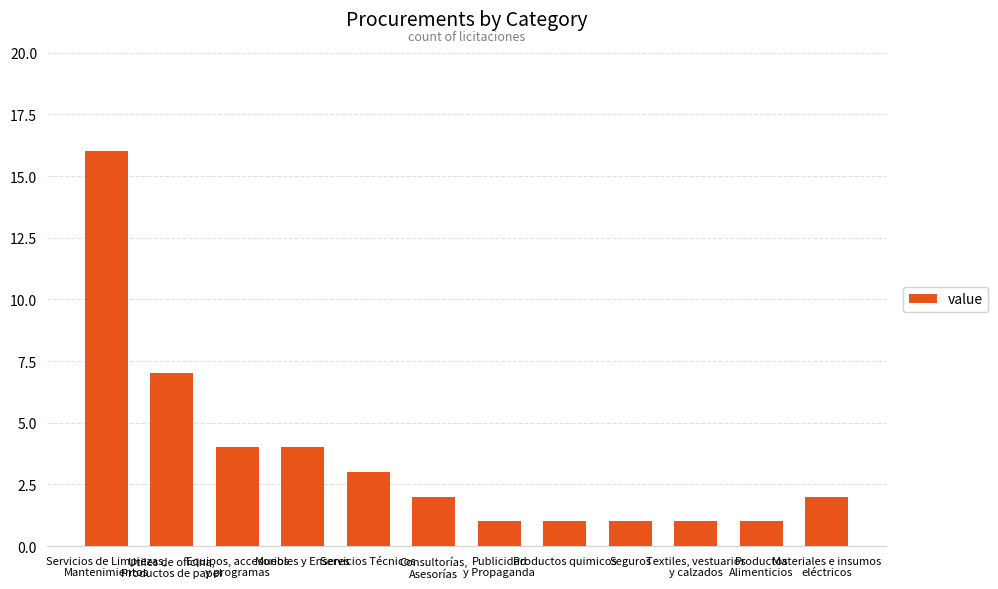

What is the greatest value displayed?

16